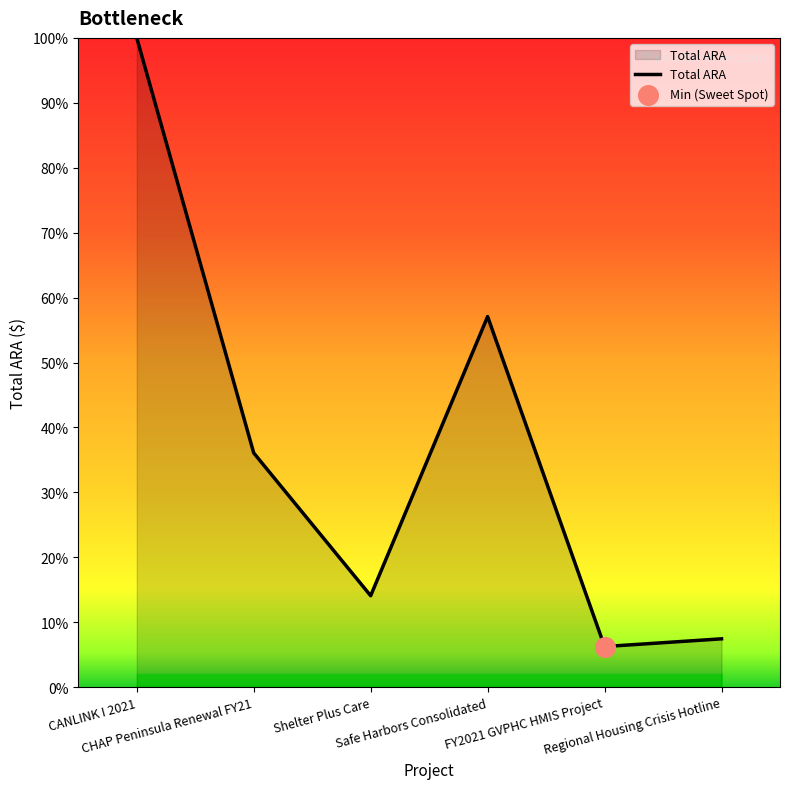

Approximately how many times larger is the value at Regional Housing Crisis Hotline compared to CHAP Peninsula Renewal FY21?

0.2